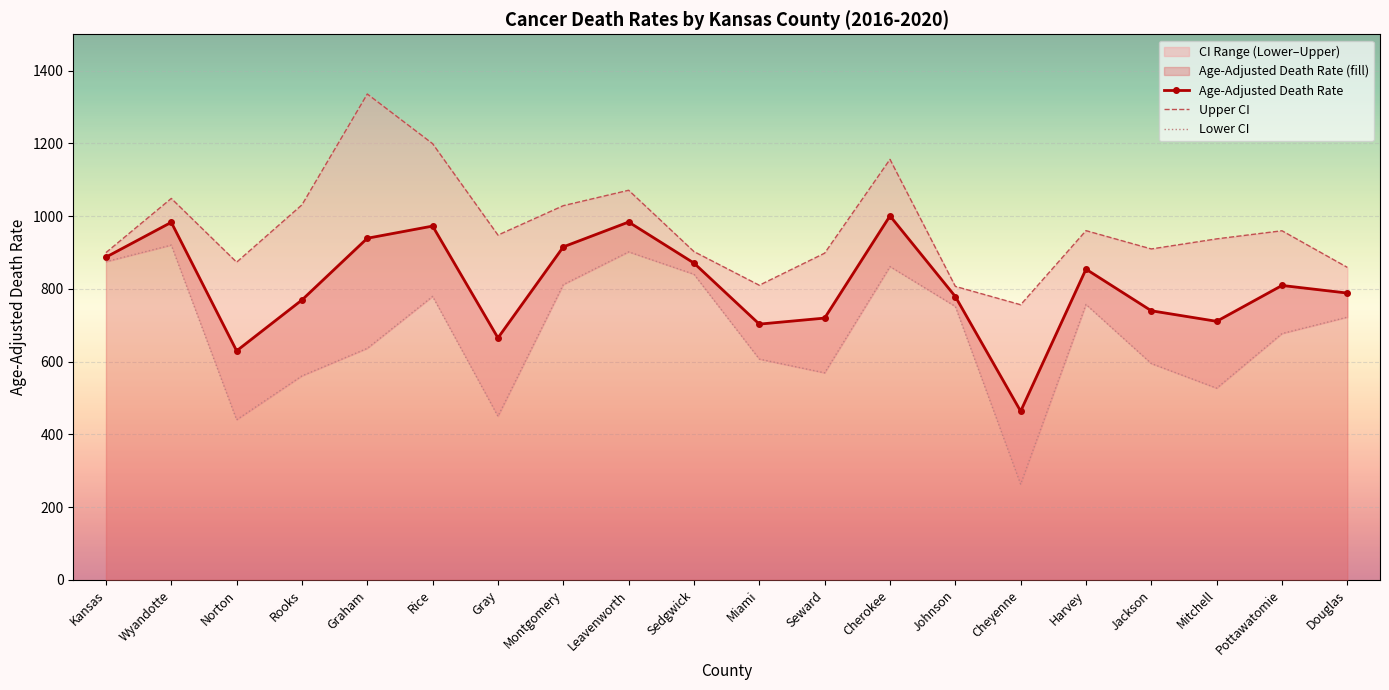

How many lines are shown in the chart?

3